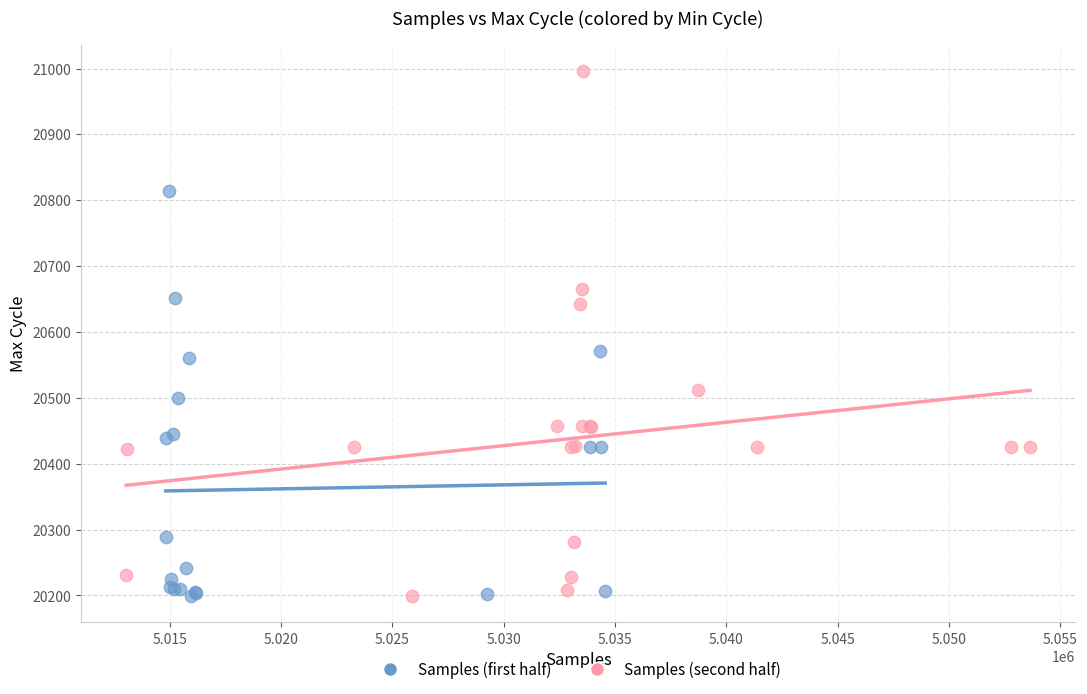

Which series has the widest spread of Y values?

Samples (second half)